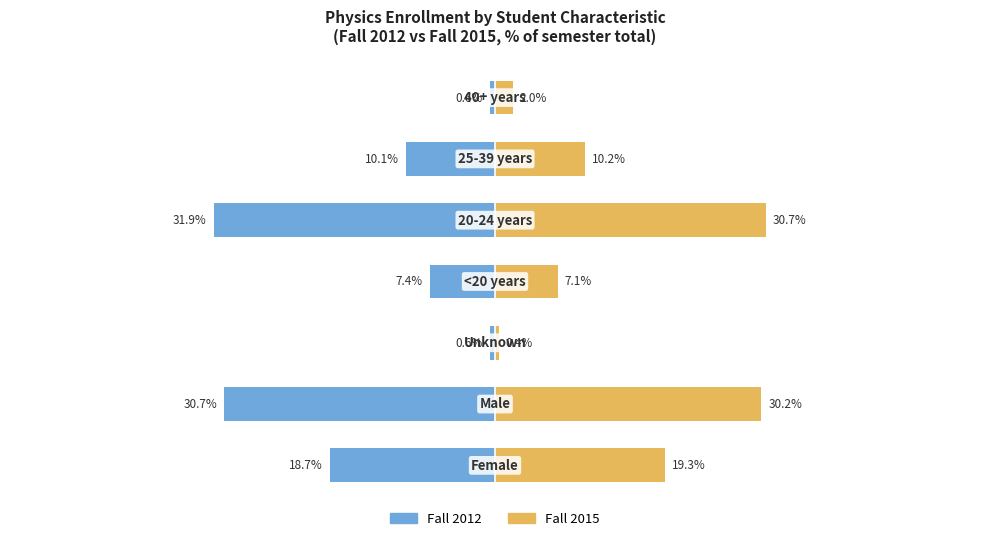

How many values in the Fall 2015 series exceed 10?

4